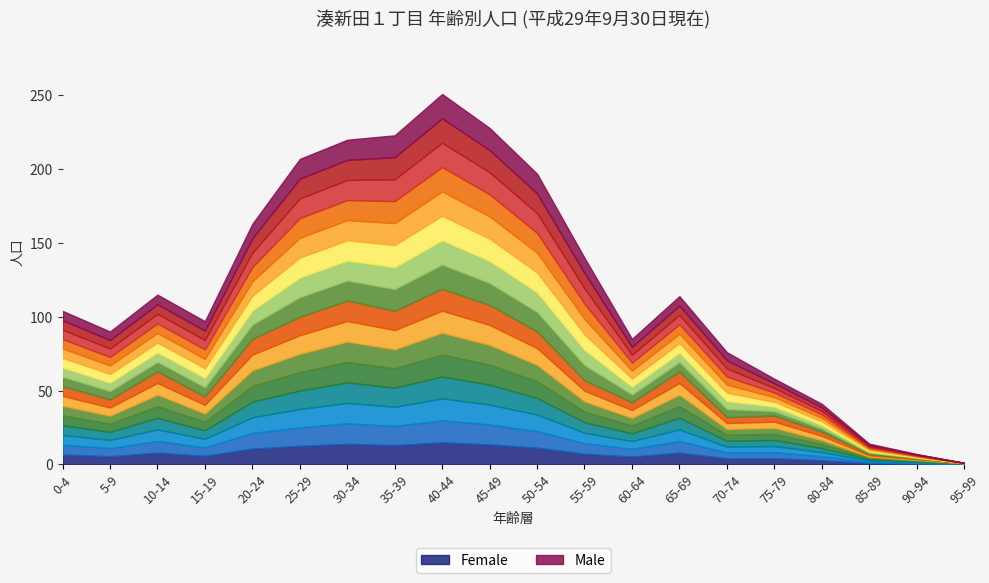

Is it true that Female equals 108 at 45-49?

True